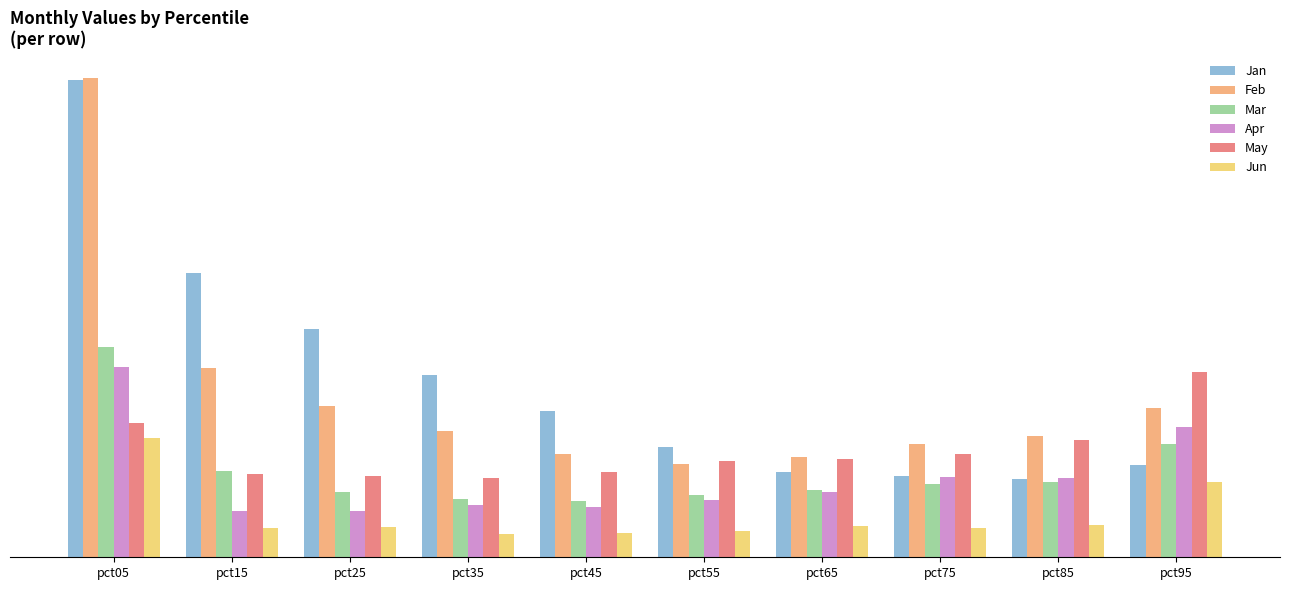

Does the chart contain stacked bars?

No